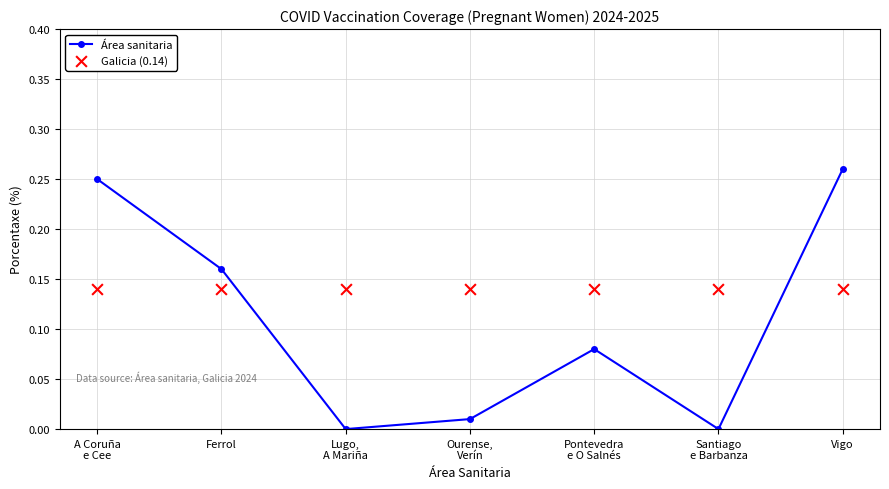

At which category is the sum across all series the highest?

Vigo